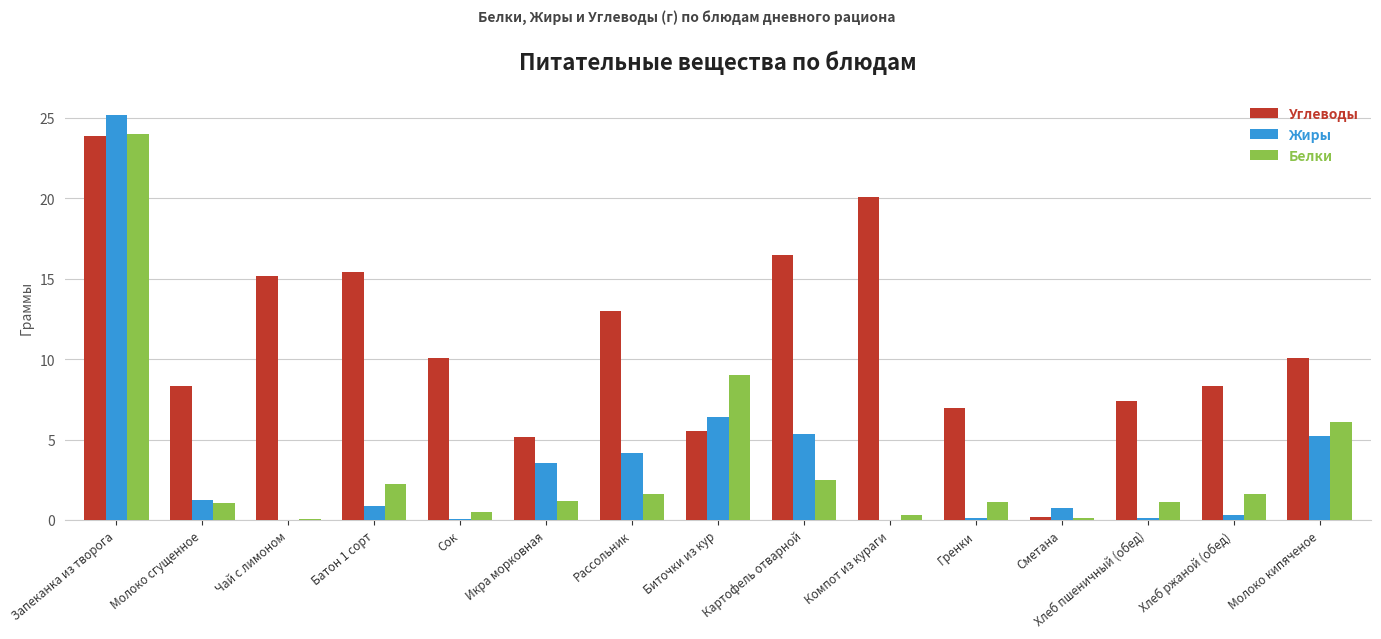

Which category has the highest value in the Белки series?

Запеканка из творога